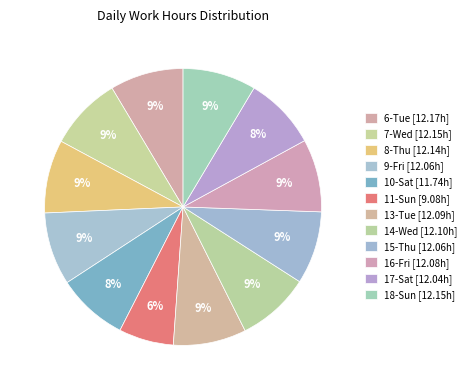

To the nearest percent, what portion does 7-Wed represent?

9%